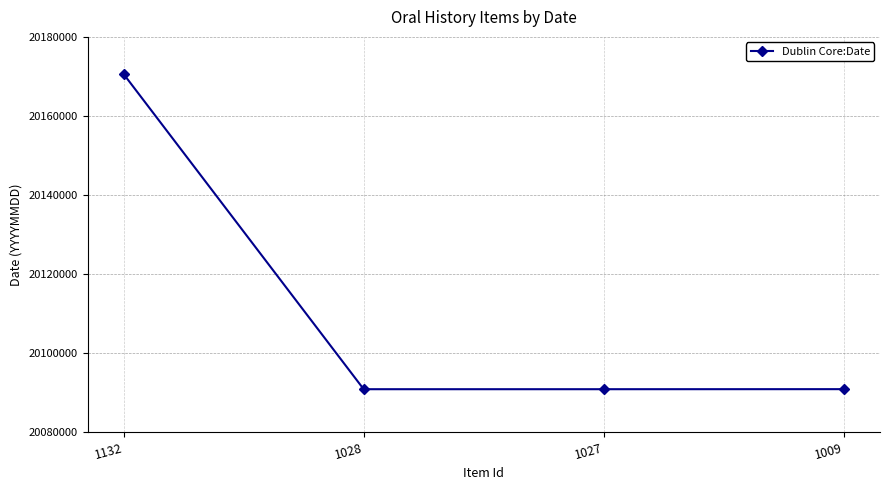

How many distinct data groups are displayed?

1